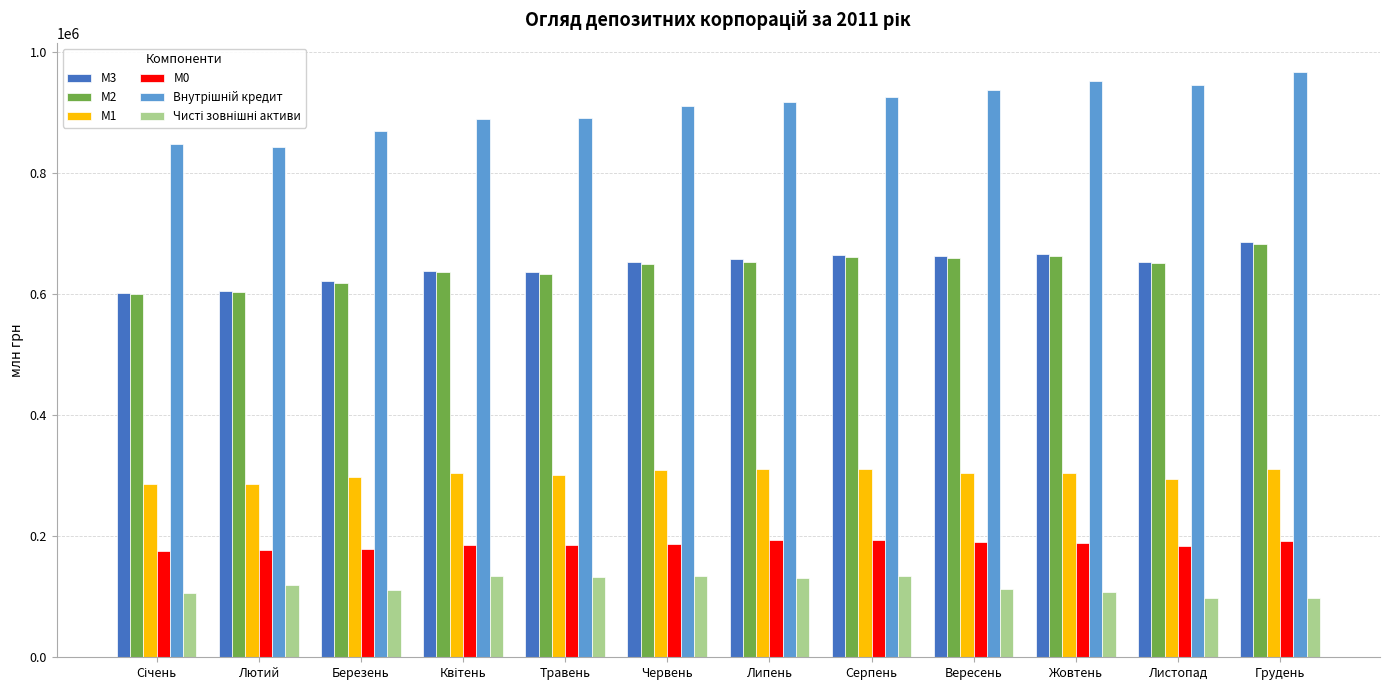

What is the greatest value displayed?

966570.4